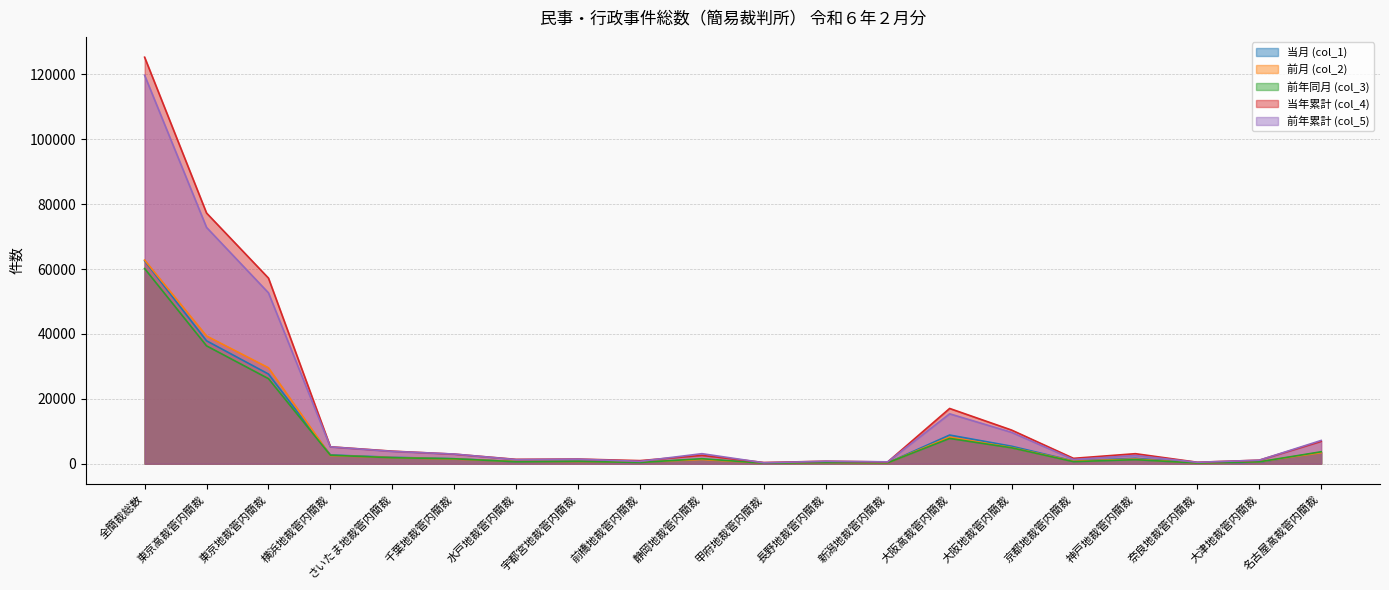

What are all the series names shown in the legend?

当月 (col_1), 前月 (col_2), 前年同月 (col_3), 当年累計 (col_4), 前年累計 (col_5)